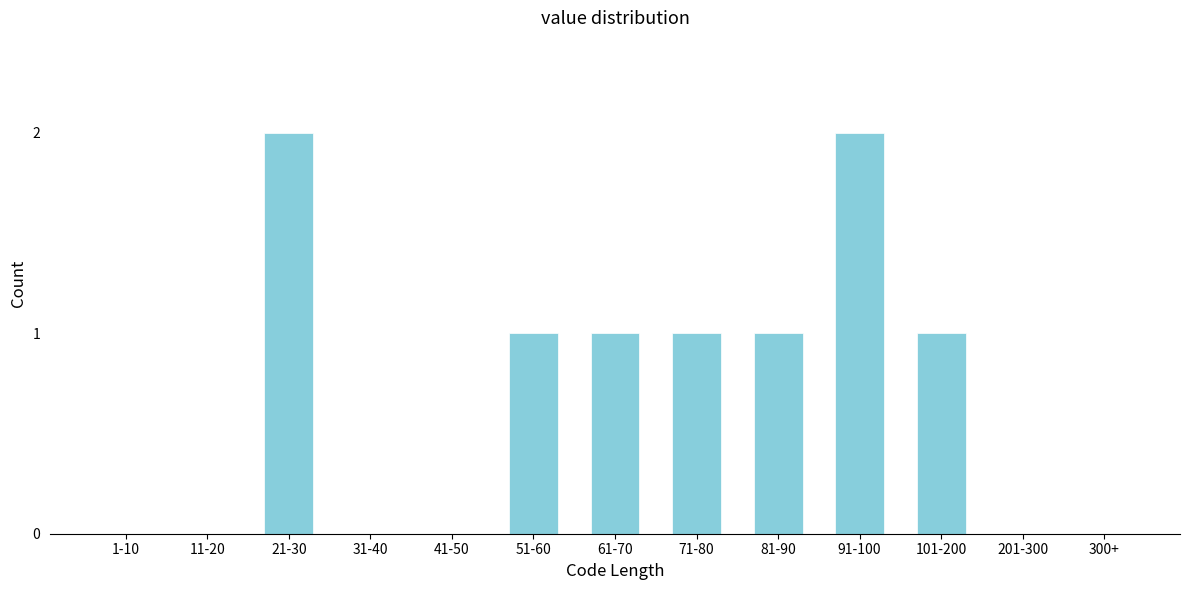

Reading left to right, extract all data points from this chart.

1-10=0	11-20=0	21-30=2	31-40=0	41-50=0	51-60=1	61-70=1	71-80=1	81-90=1	91-100=2	101-200=1	201-300=0	300+=0